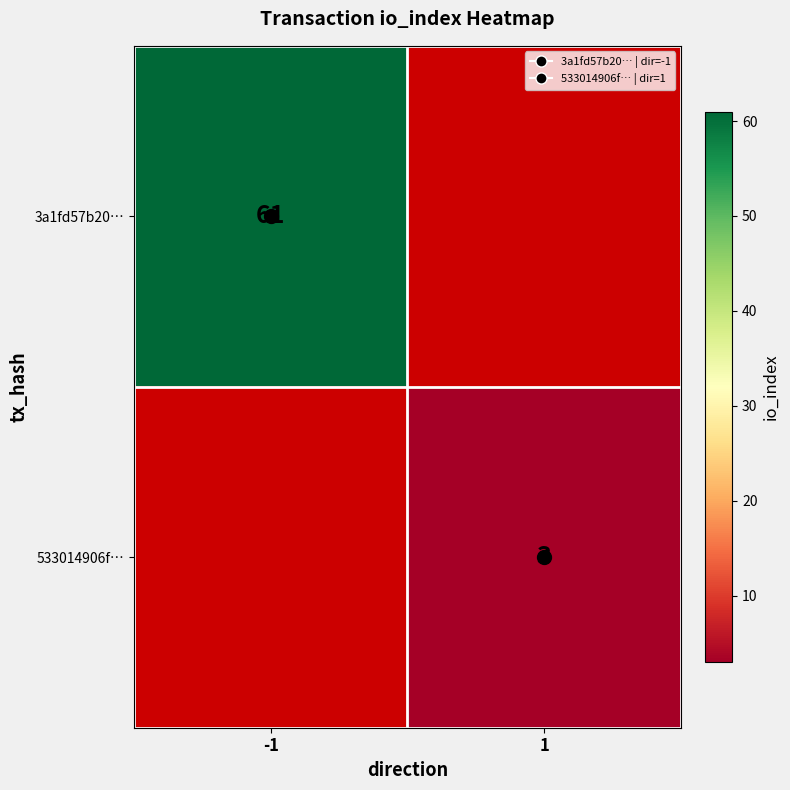

Where is 3a1fd57b20… nearest to the value 61?

-1